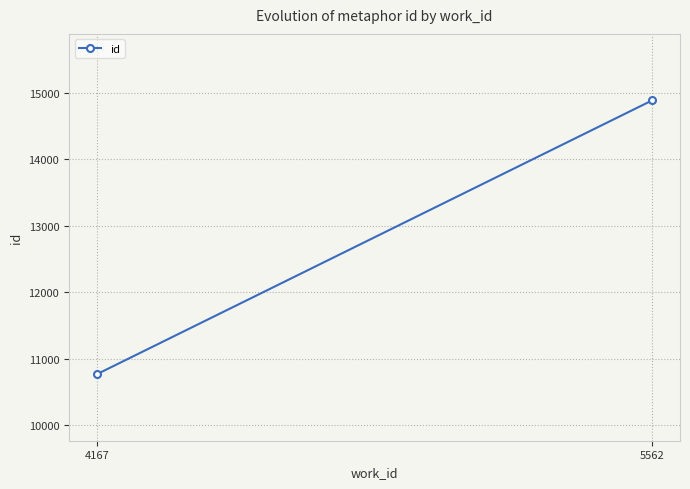

What is the value of the 1st point from the left?

10763